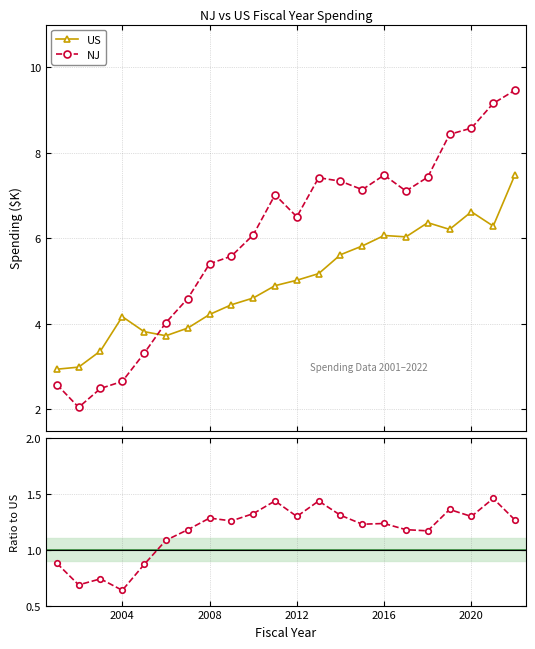

True or false: NJ / US and US cross at least once.

False